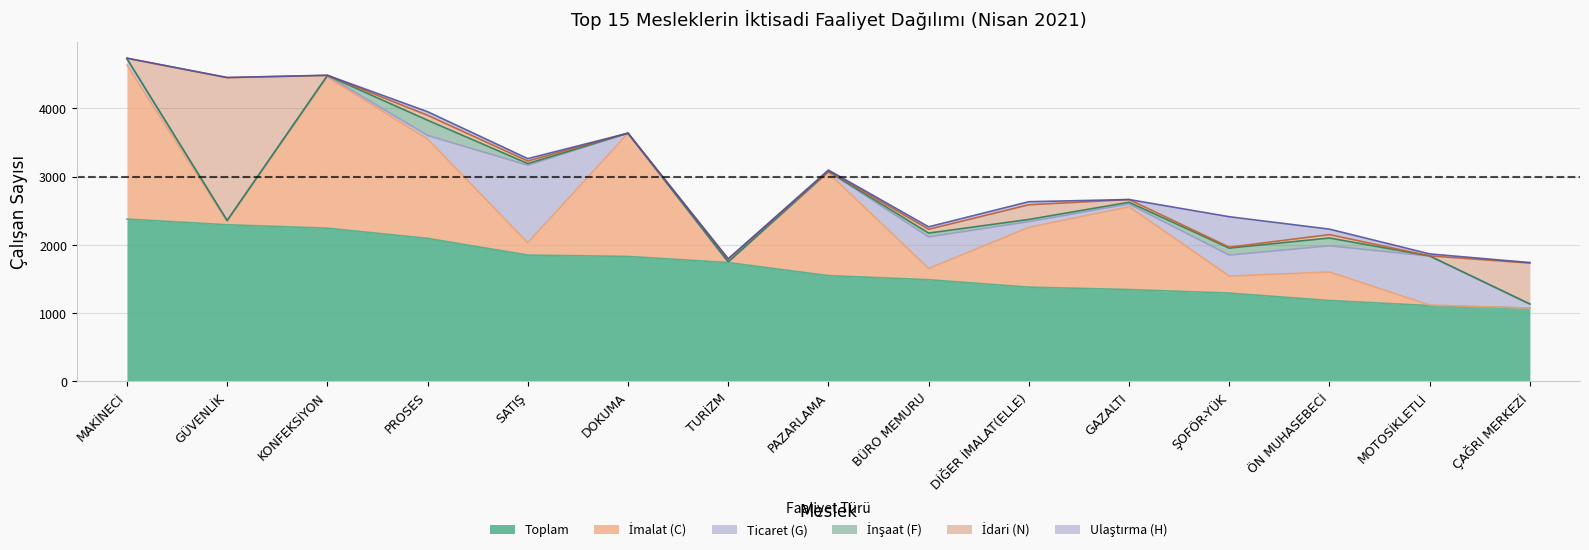

What is the sum of the Toplam values at ÇAĞRI MERKEZİ and DİĞER İMALAT(ELLE)?

2455